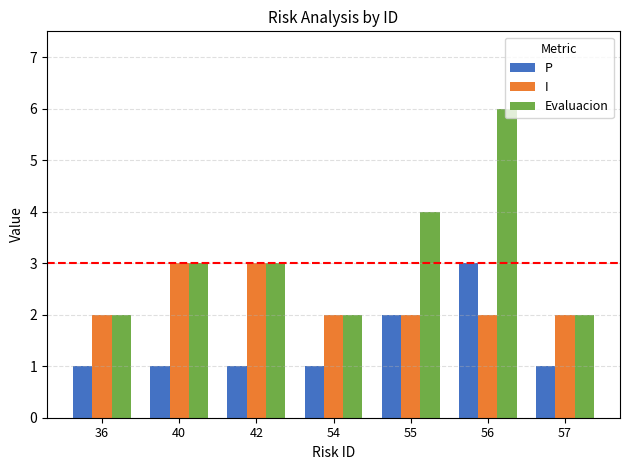

Is the value of Evaluacion at 40 greater than the value of I at 54?

Yes